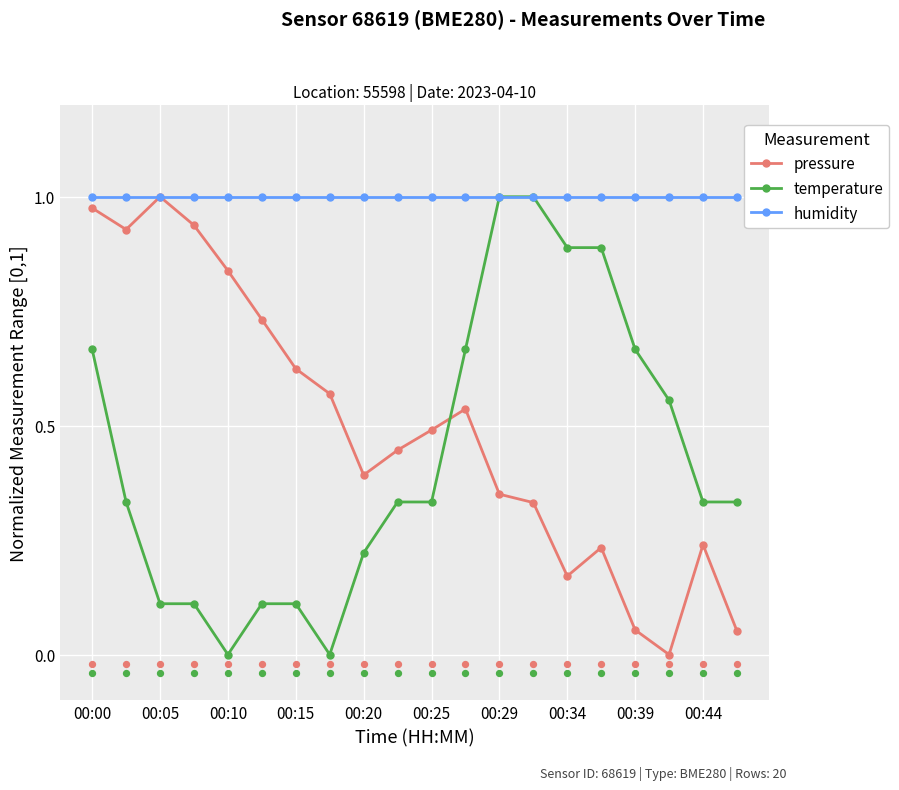

Which series contains the lowest Y value?

pressure